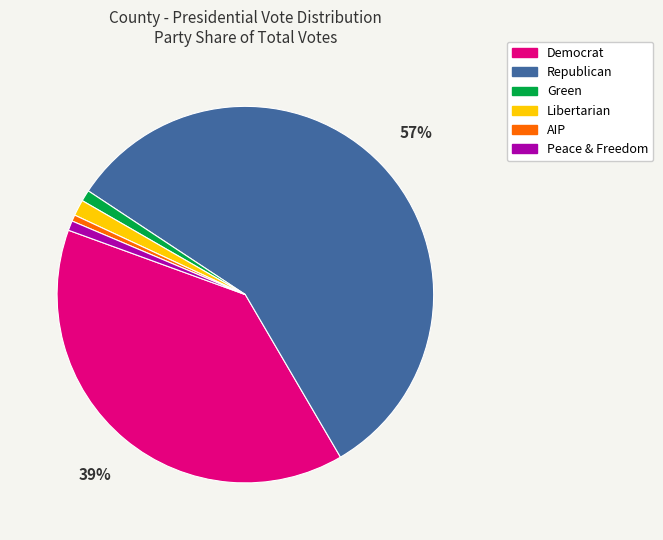

Which slice is the largest?

Republican